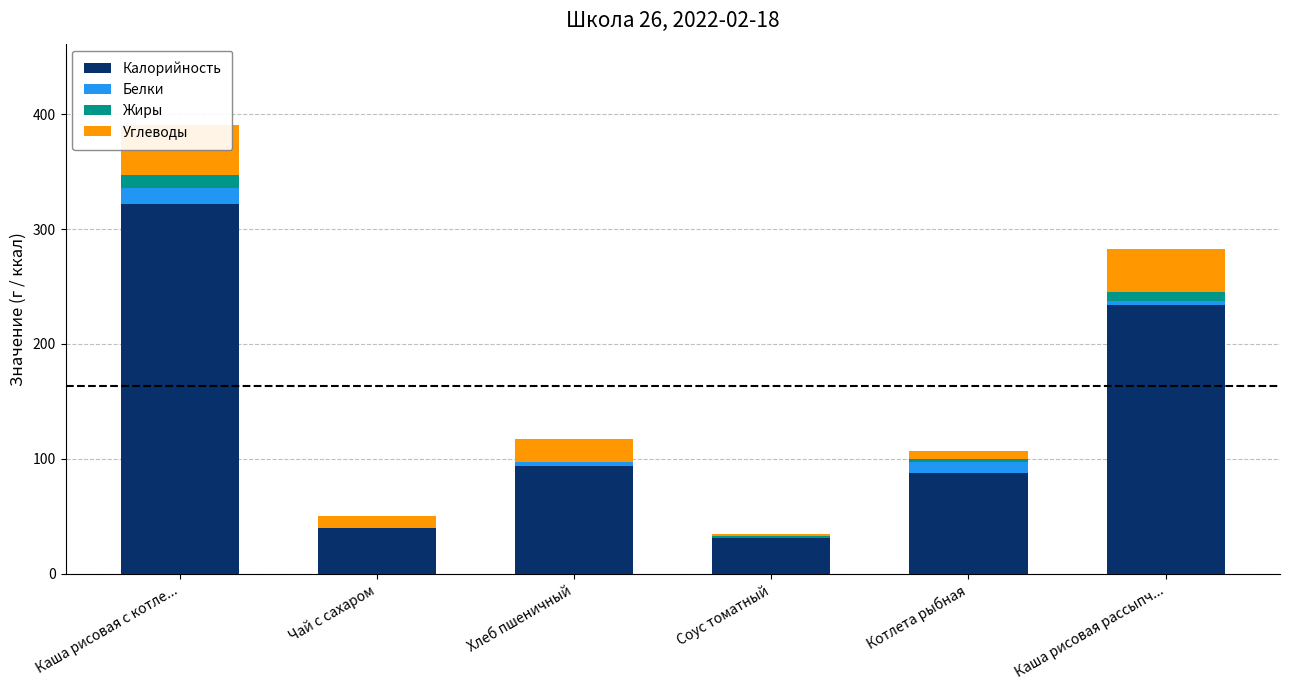

The Углеводы series shows 11.9 at Хлеб пшеничный. True or false?

False